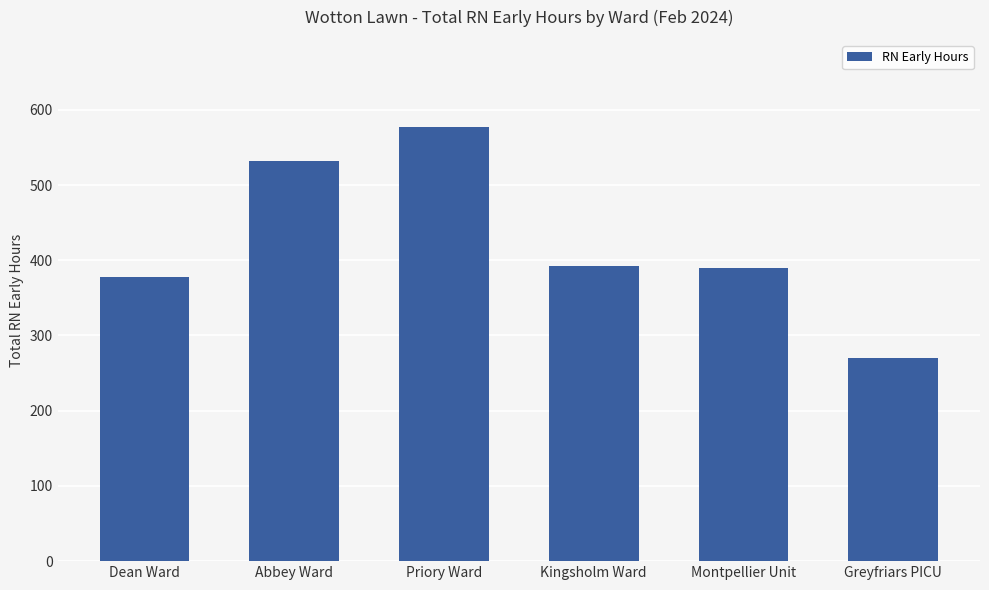

How many bars are there in total?

6